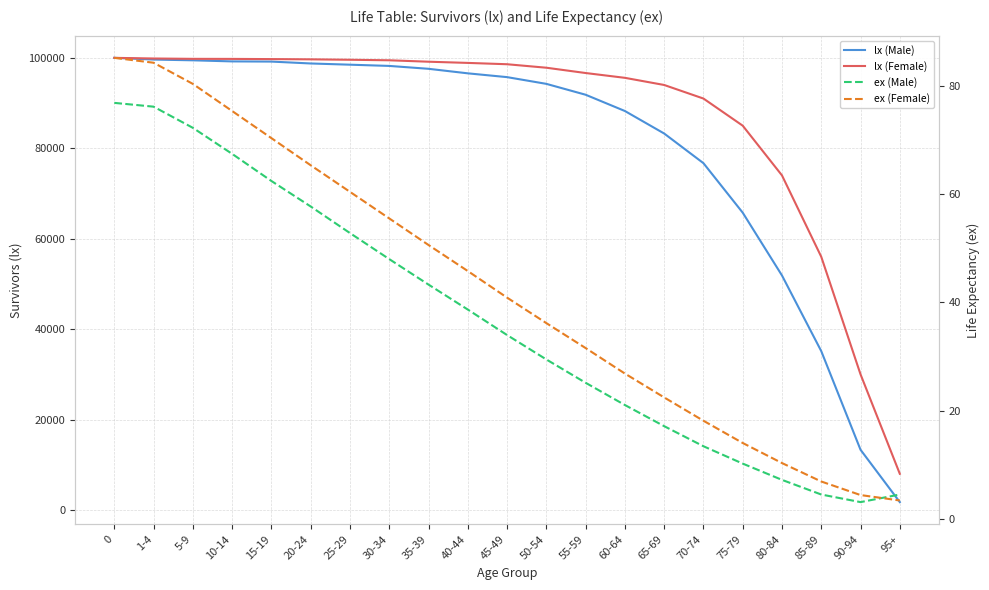

What is the spread (max minus min) of values at 95+?

7996.5